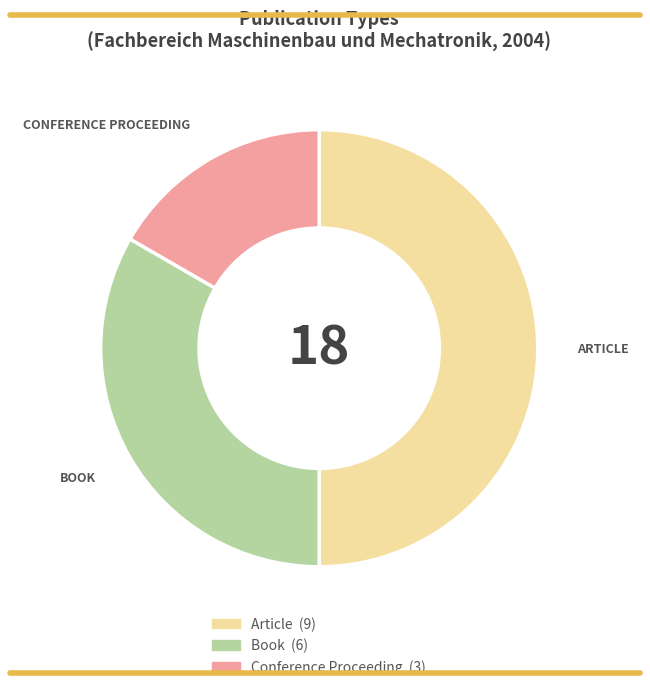

The Article slice represents 38% of the pie. True or false?

False